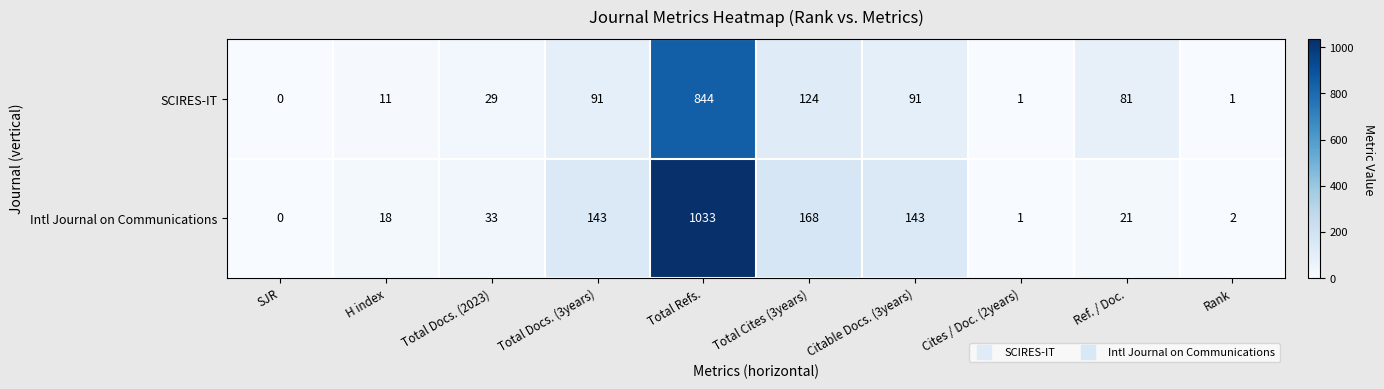

The SCIRES-IT series shows 2 at Cites / Doc. (2years). True or false?

False